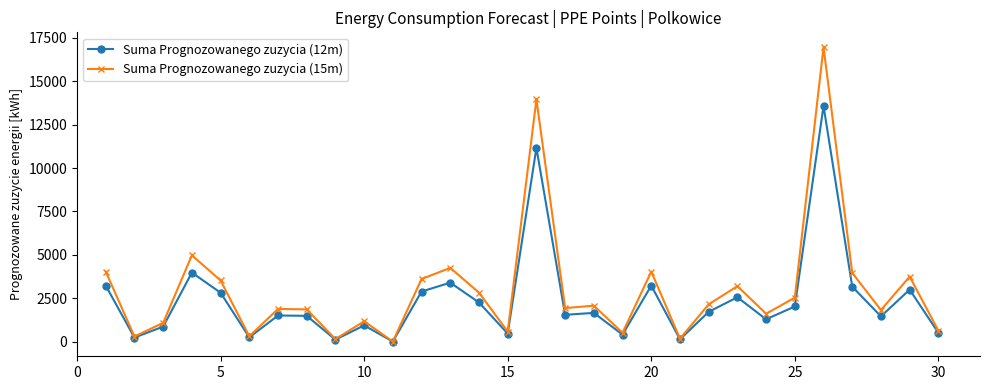

What are all the series names shown in the legend?

Suma Prognozowanego zuzycia (12m), Suma Prognozowanego zuzycia (15m)